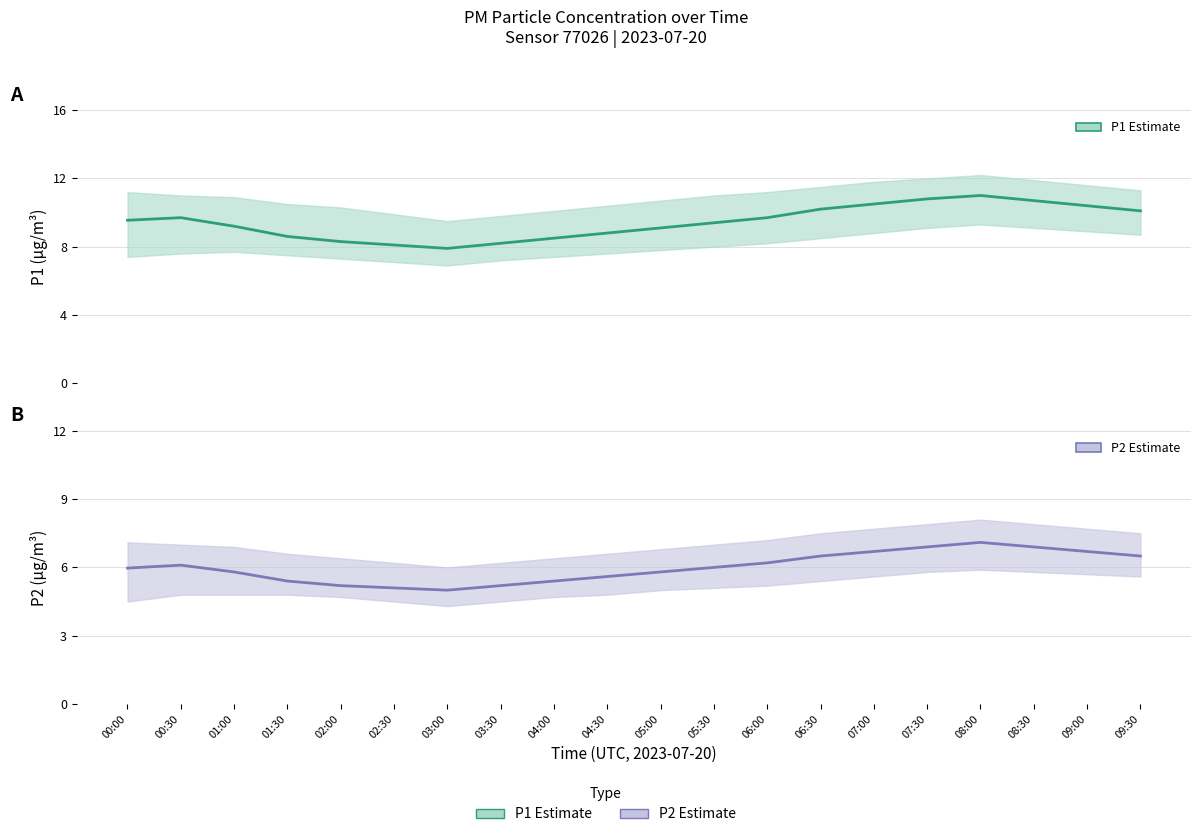

At which category does P1 (Estimate) reach its first local peak?

00:30